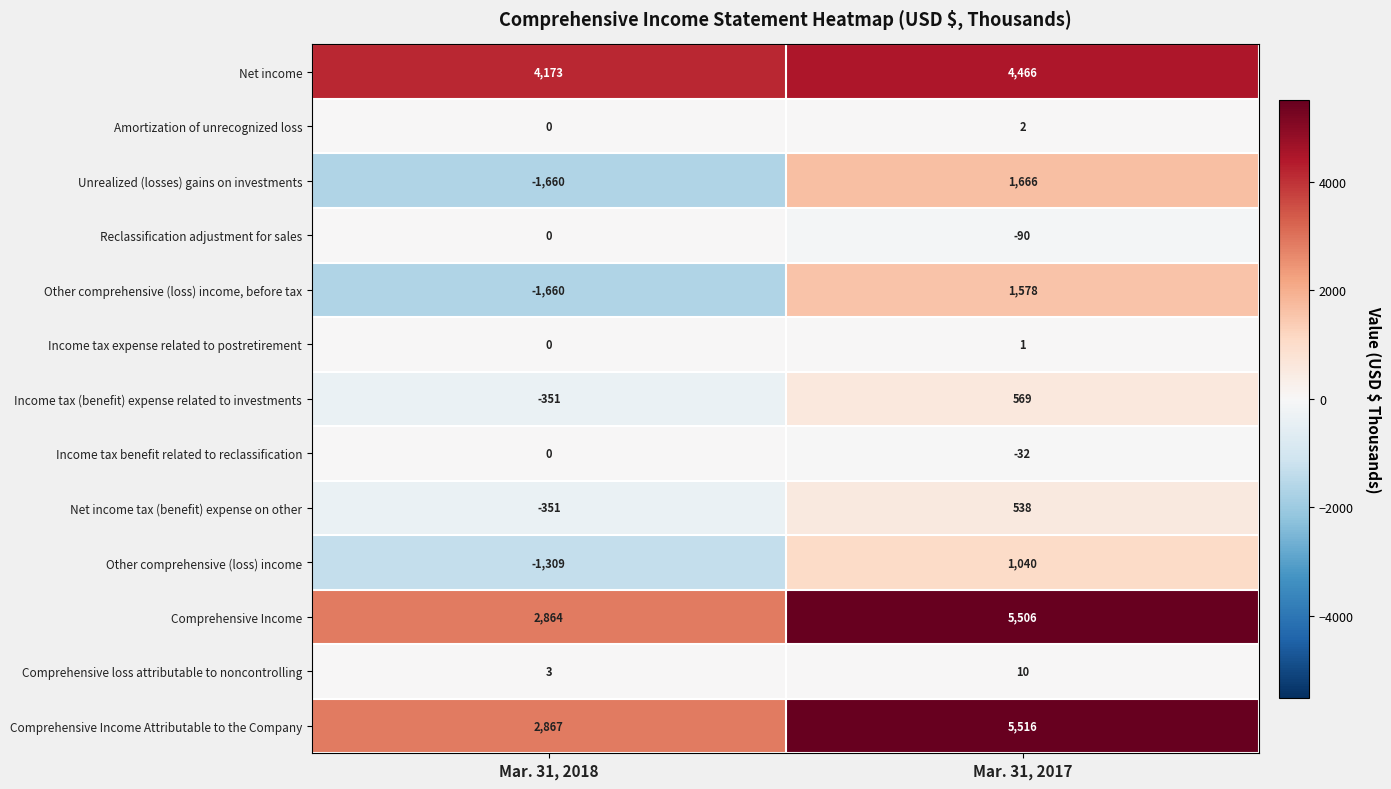

How many data points does each series have?

2